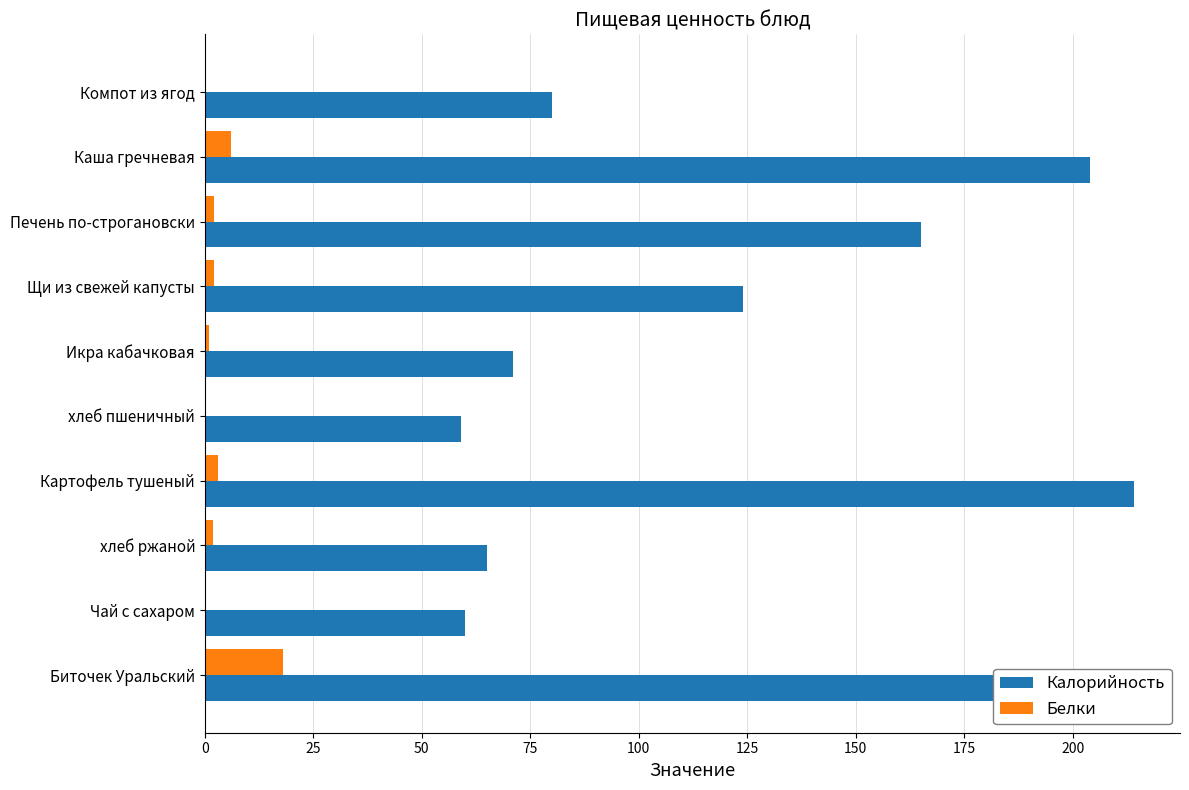

Count the number of data series in this chart.

2